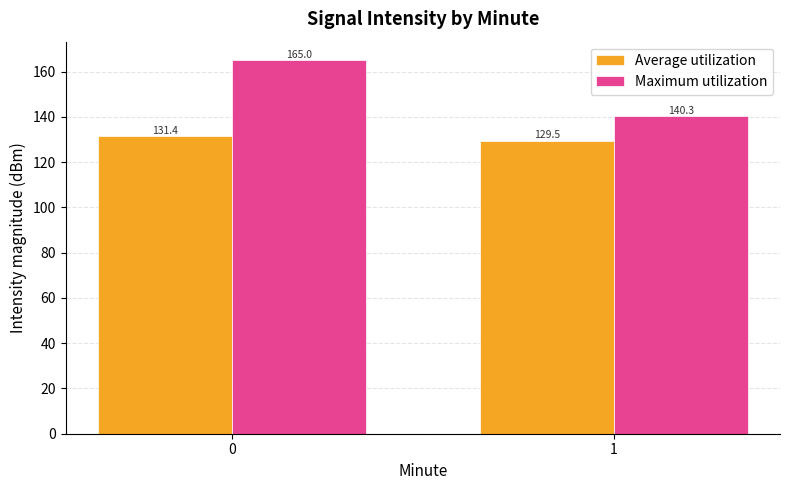

At how many categories does at least one series exceed 162?

1